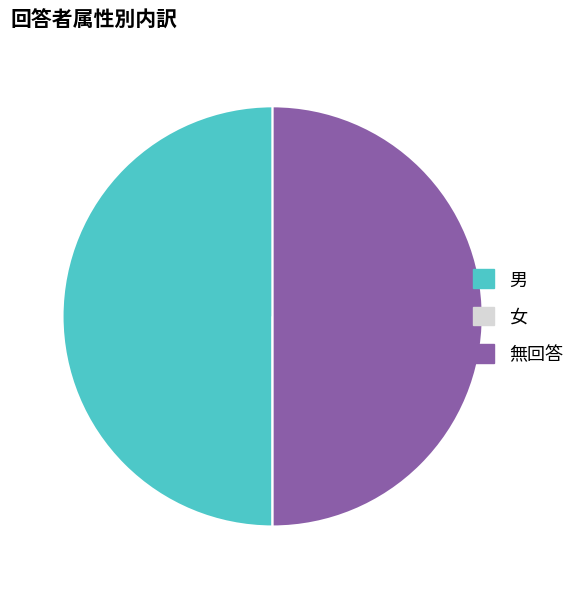

Is it true that 男 is 55% of the pie?

False